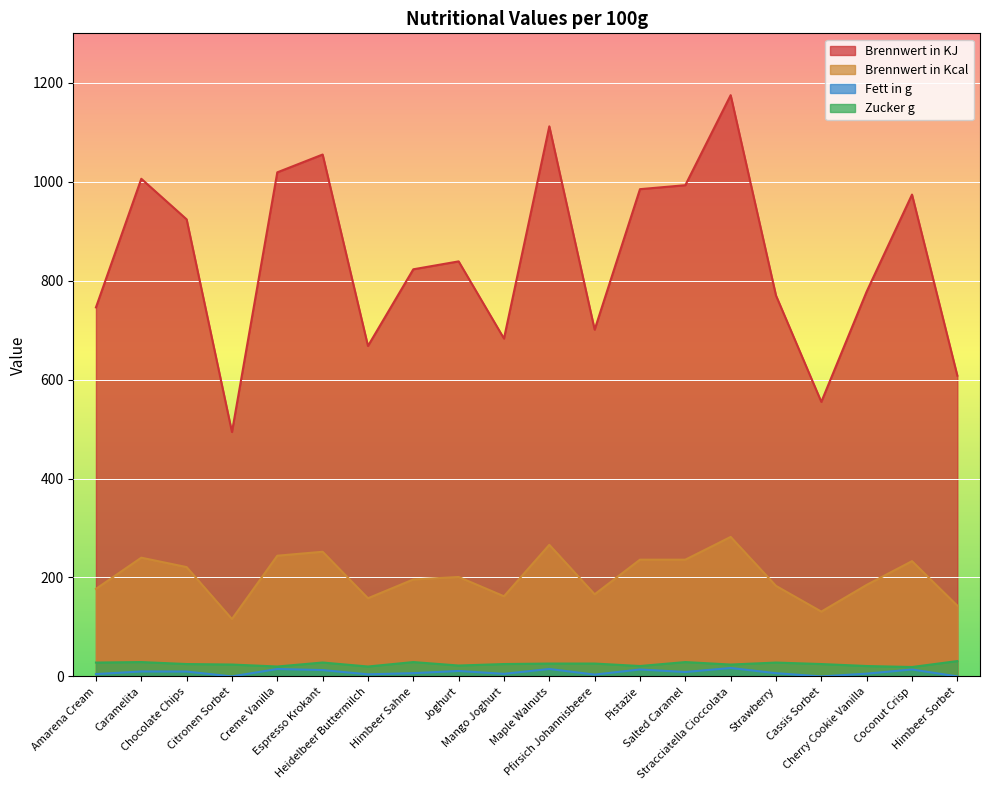

What is the maximum value for Brennwert in KJ?

1175.0